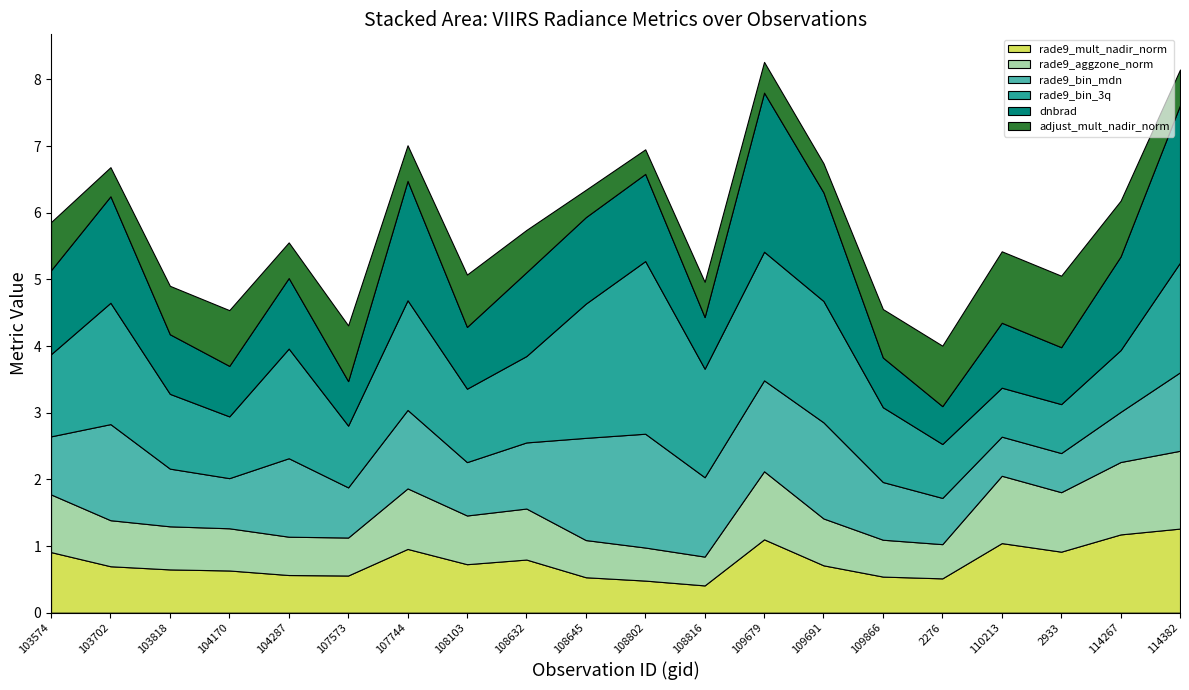

Reading left to right, extract all data points from this chart.

rade9_mult_nadir_norm: 0.9	0.7	0.6	0.6	0.6	0.6	1.0	0.7	0.8	0.5	0.5	0.4	1.1	0.7	0.5	0.5	1.0	0.9	1.2	1.3
rade9_aggzone_norm: 0.9	0.7	0.6	0.6	0.6	0.6	0.9	0.7	0.8	0.6	0.5	0.4	1.0	0.7	0.6	0.5	1.0	0.9	1.1	1.2
rade9_bin_mdn: 0.9	1.4	0.9	0.8	1.2	0.8	1.2	0.8	1.0	1.5	1.7	1.2	1.4	1.4	0.9	0.7	0.6	0.6	0.8	1.2
rade9_bin_3q: 1.2	1.8	1.1	0.9	1.6	0.9	1.6	1.1	1.3	2.0	2.6	1.6	1.9	1.8	1.1	0.8	0.7	0.7	0.9	1.6
dnbrad: 1.3	1.6	0.9	0.8	1.1	0.7	1.8	0.9	1.3	1.3	1.3	0.8	2.4	1.6	0.7	0.6	1.0	0.9	1.4	2.4
adjust_mult_nadir_norm: 0.7	0.4	0.7	0.8	0.5	0.8	0.5	0.8	0.6	0.4	0.4	0.5	0.5	0.4	0.7	0.9	1.1	1.1	0.8	0.5